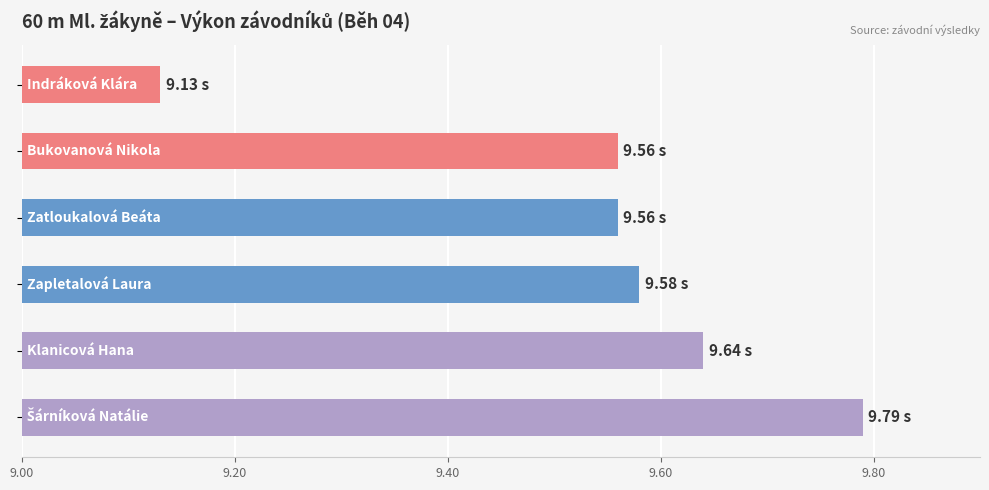

Between 9.80 and 10.00, which is larger?

10.00